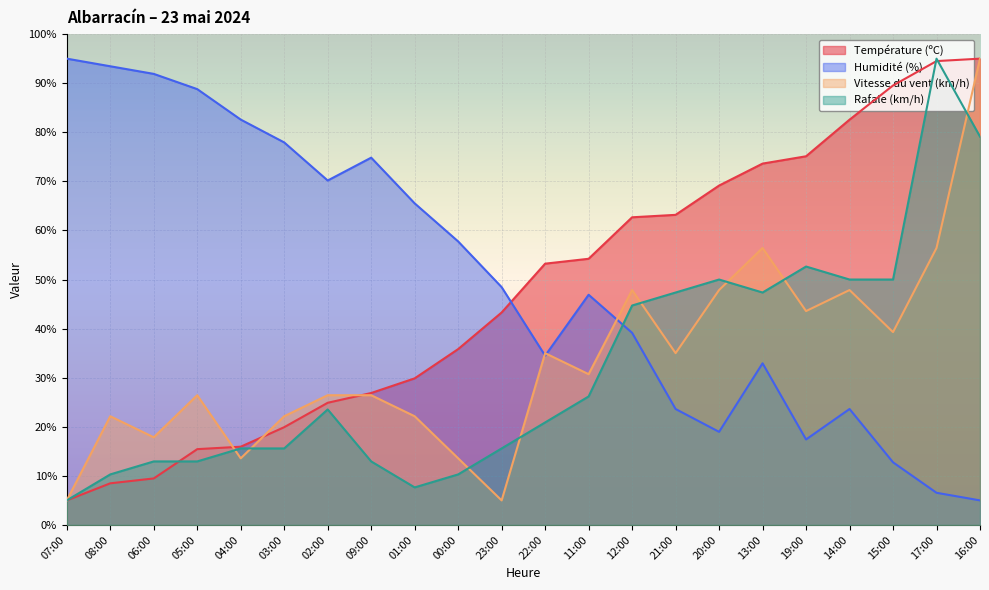

What is the spread (max minus min) of values at 03:00?

62.3